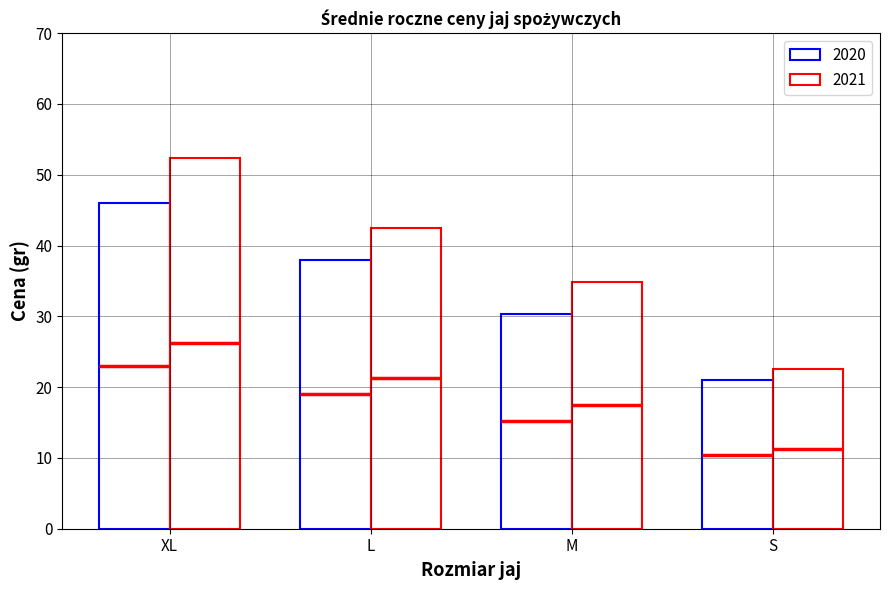

What is the value of the 2021 bar at the 4th from the left?

22.6